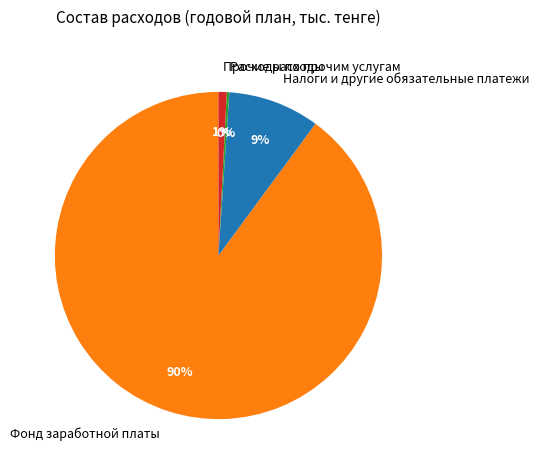

Combined, do Фонд заработной платы and Налоги и другие обязательные платежи account for over 50%?

Yes